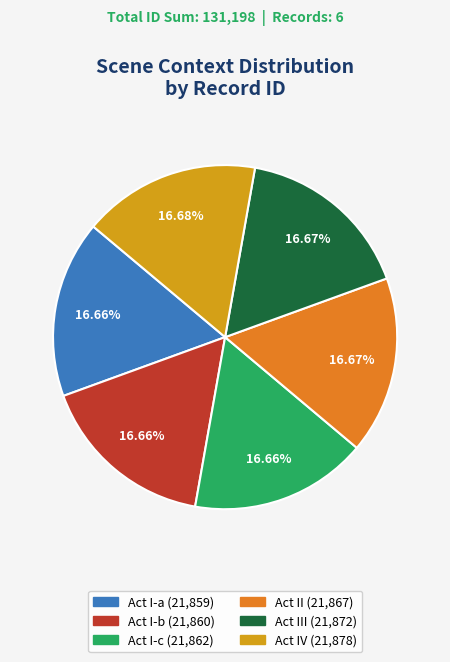

How many segments does this pie chart have?

6